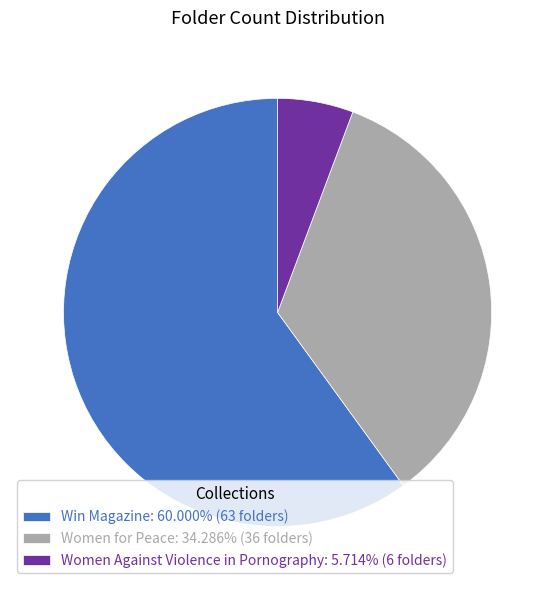

Approximately how many times larger is the value at Win Magazine: 60.000% (63 folders) compared to Women Against Violence in Pornography: 5.714% (6 folders)?

10.5